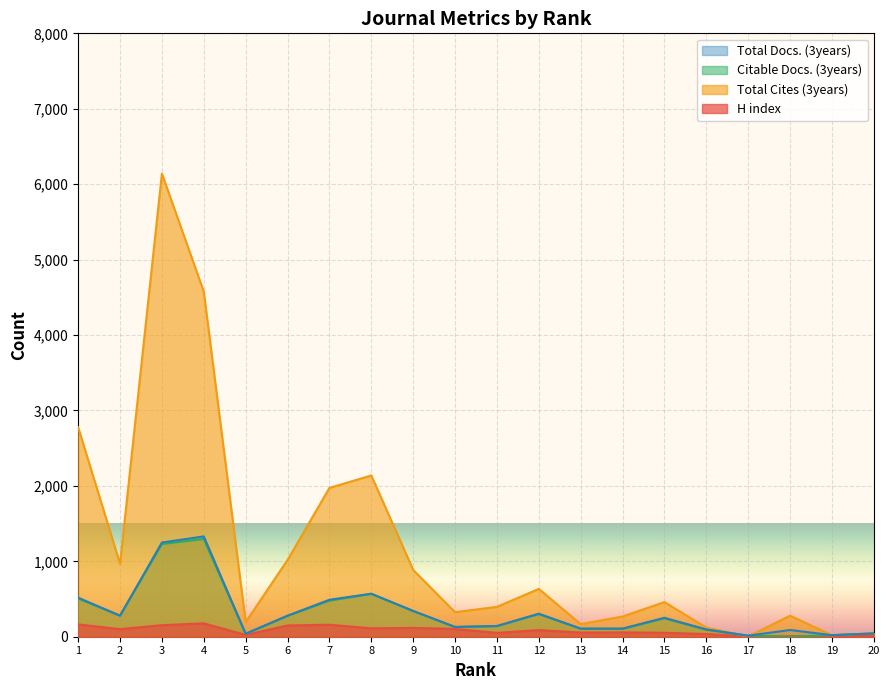

Between 3 and 11, which is larger?

3